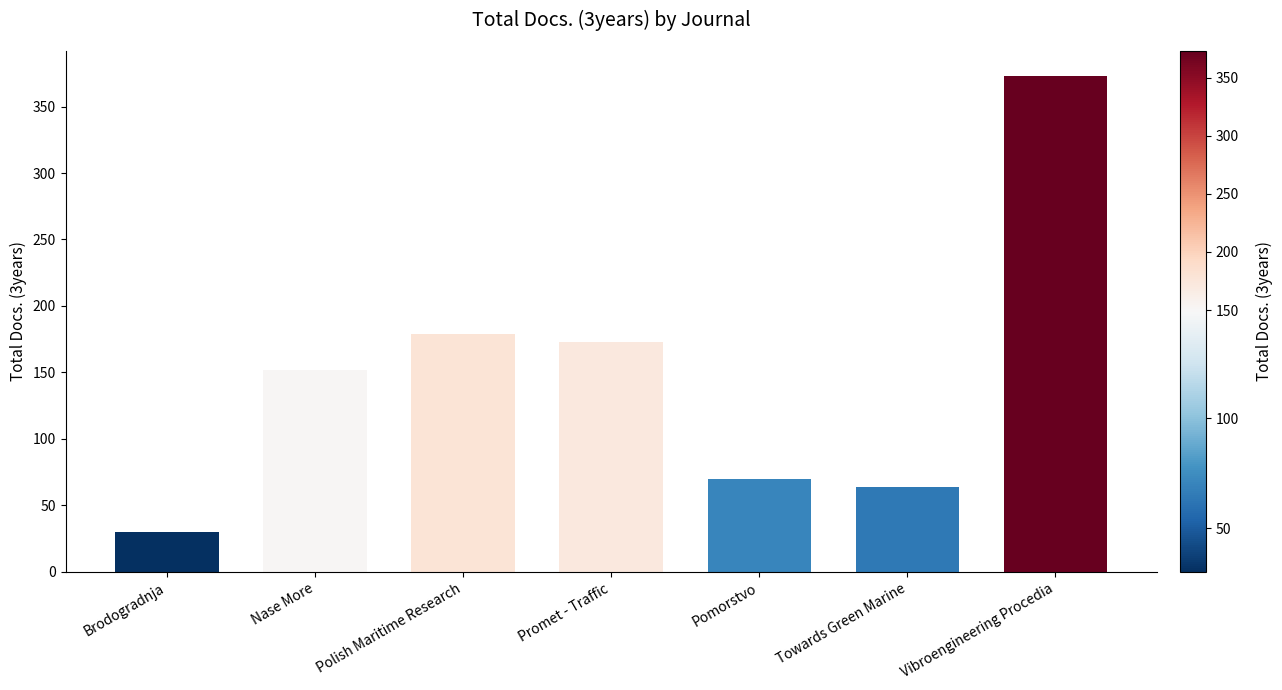

What value does the data have at Promet - Traffic?

173